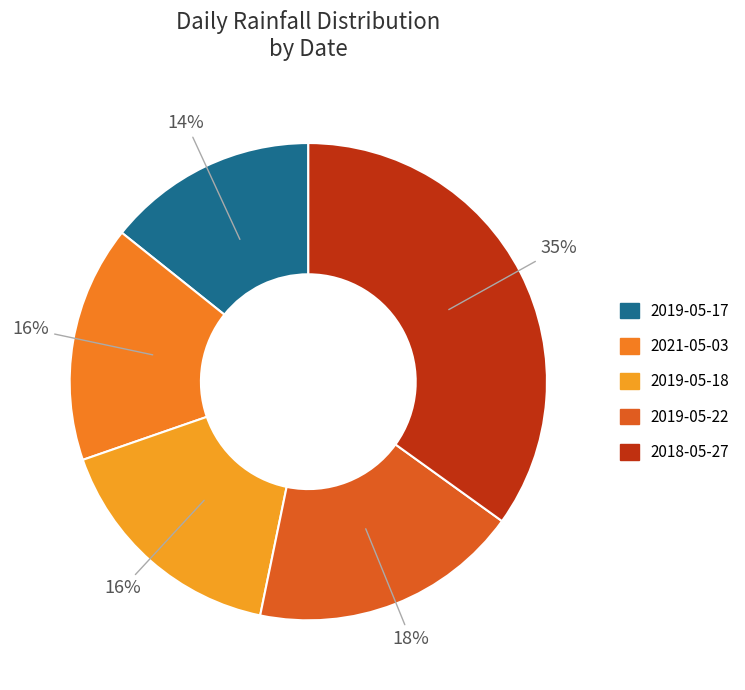

Which has a higher value, 2019-05-22 or 2019-05-17?

2019-05-22